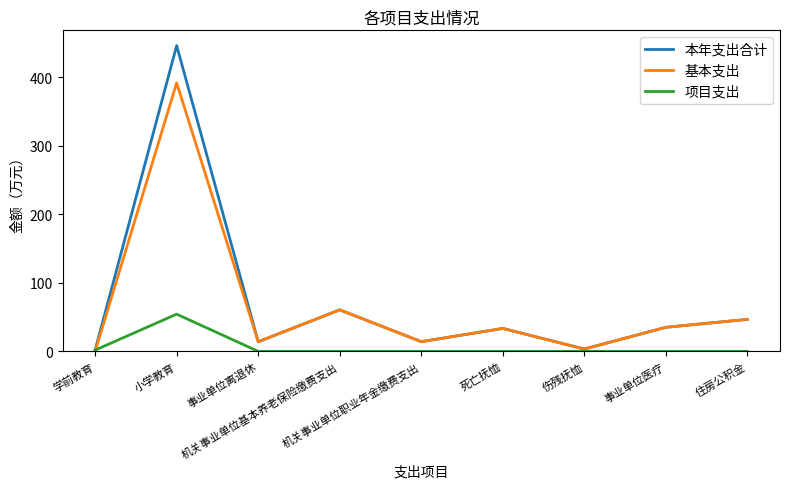

What is the greatest value displayed?

446.0